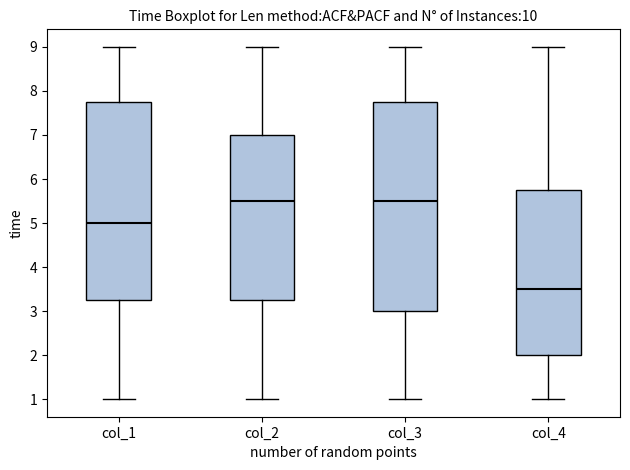

Which box's median line is the lowest?

col_4